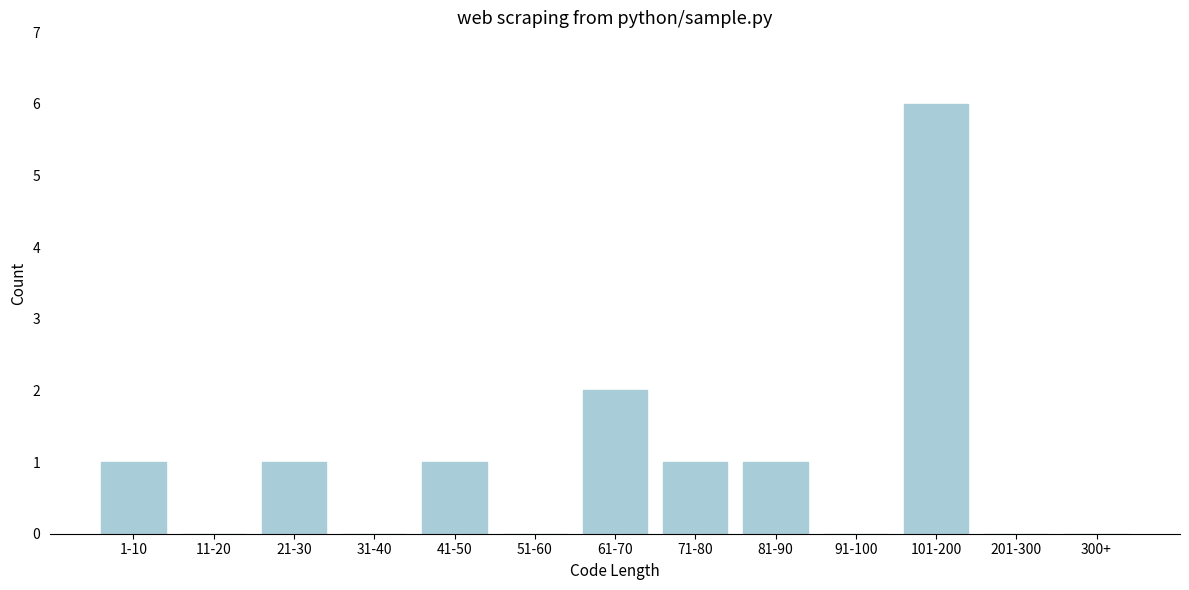

Reading left to right, extract all data points from this chart.

1-10=1	11-20=0	21-30=1	31-40=0	41-50=1	51-60=0	61-70=2	71-80=1	81-90=1	91-100=0	101-200=6	201-300=0	300+=0